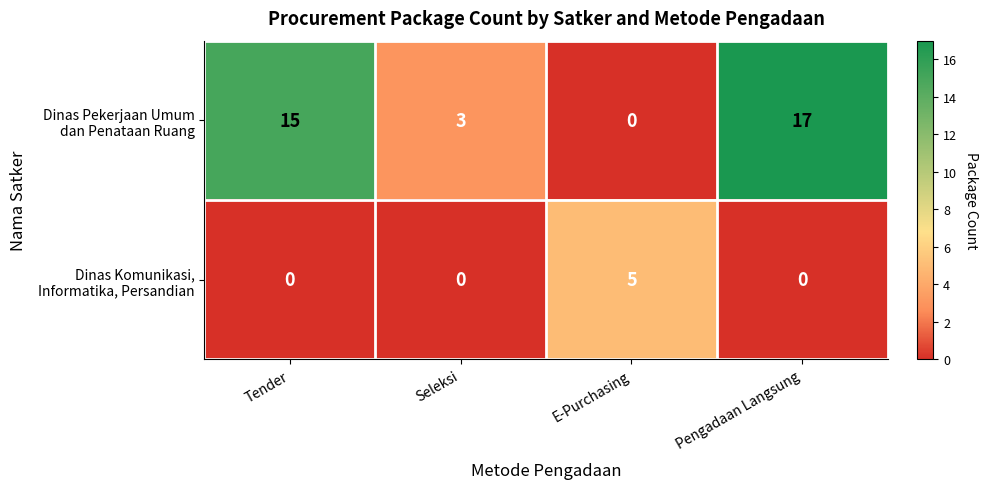

At which category is the sum across all series the highest?

Pengadaan Langsung